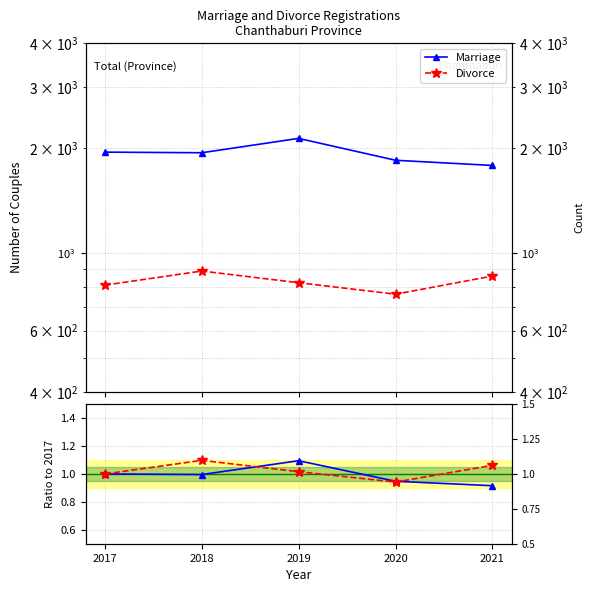

Where does the Divorce series first go above 1?

2018